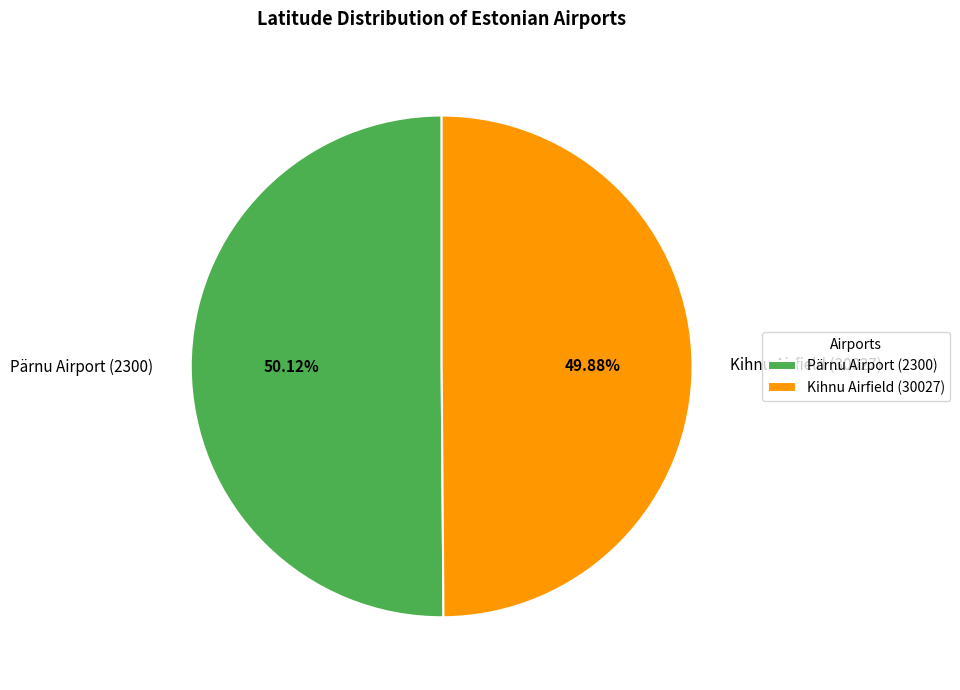

Approximately how many times larger is the value at Kihnu Airfield (30027) compared to Pärnu Airport (2300)?

1.0